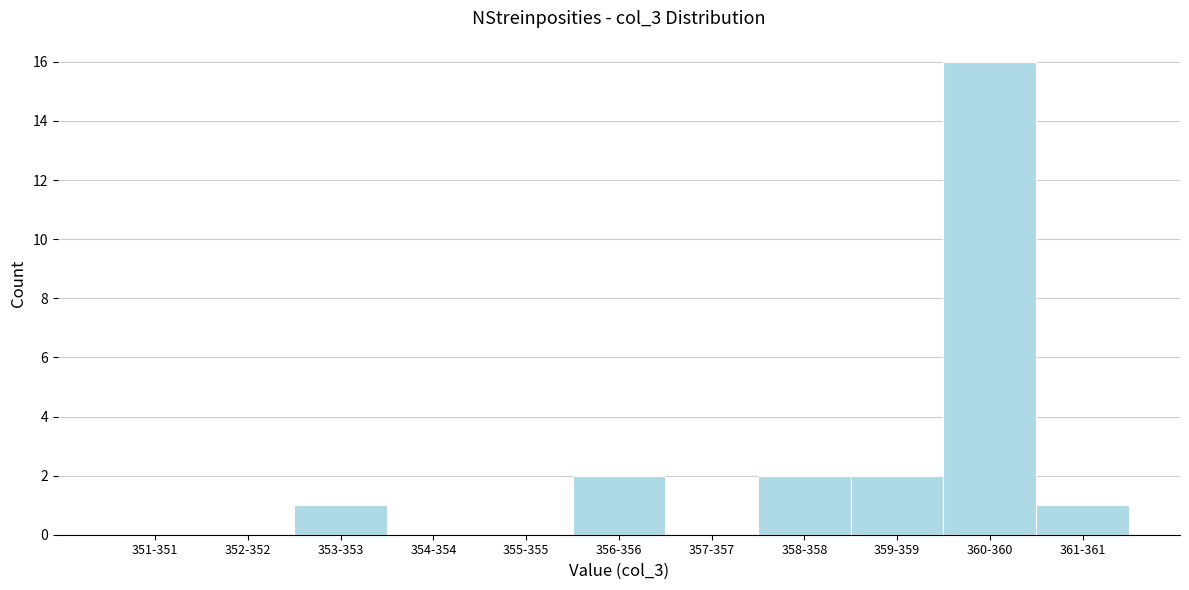

Reading right to left, what are all the values shown in this chart?

361-361=1	360-360=16	359-359=2	358-358=2	357-357=0	356-356=2	355-355=0	354-354=0	353-353=1	352-352=0	351-351=0